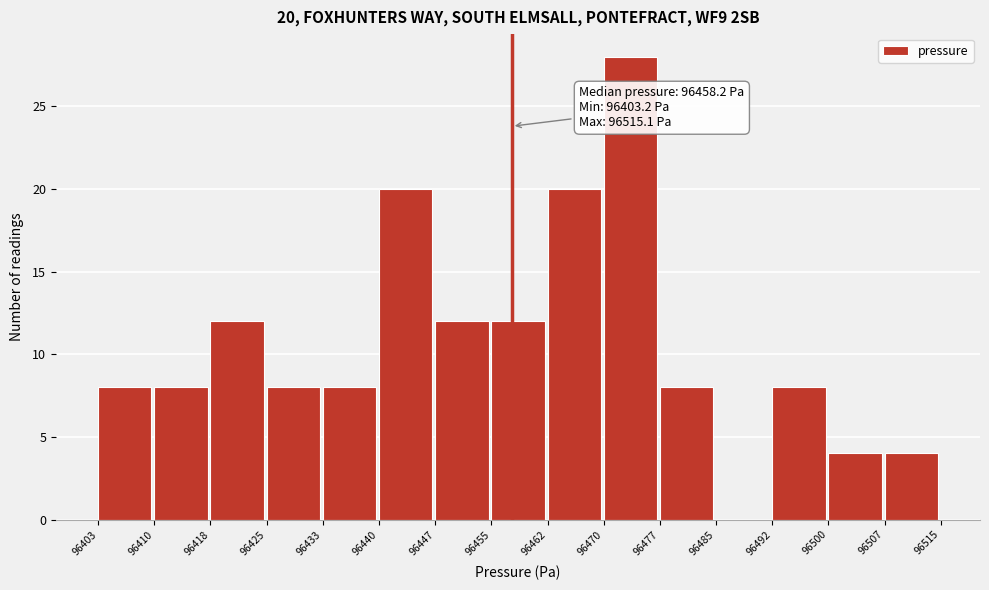

Which range on the x-axis has the tallest bar?

96470 to 96477